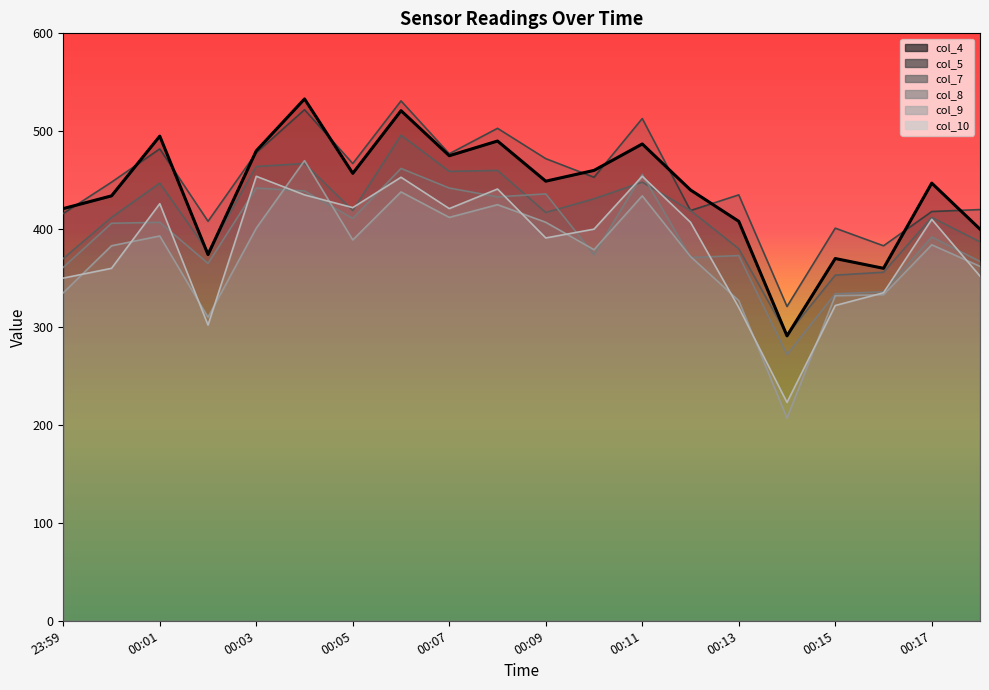

Which series has the largest total across all categories?

col_5